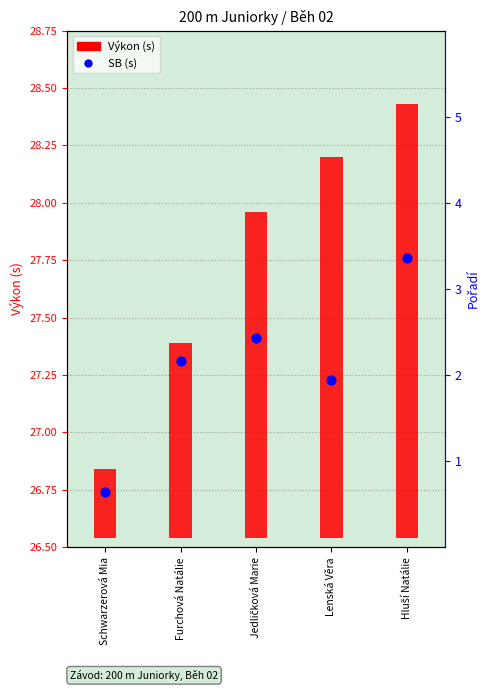

Between Jedličková Marie and Hluší Natálie, which is larger?

Hluší Natálie